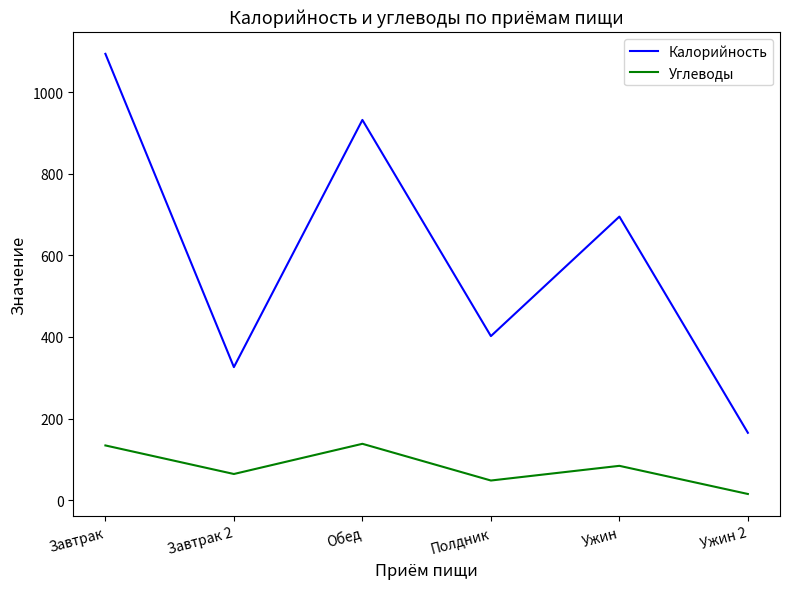

The Калорийность series shows 527 at Завтрак 2. True or false?

False